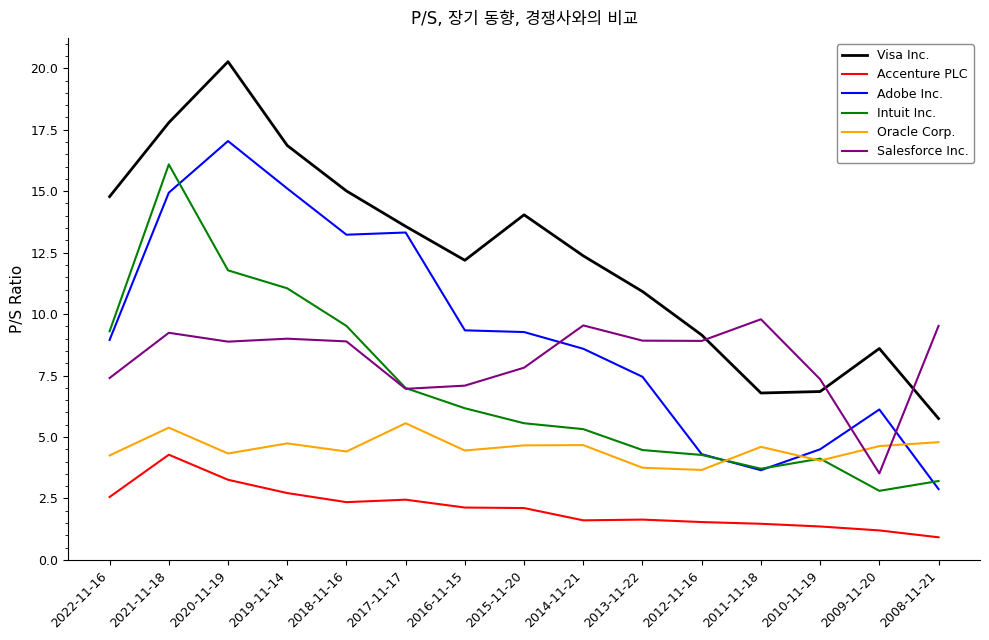

Count the number of categories in the chart.

15